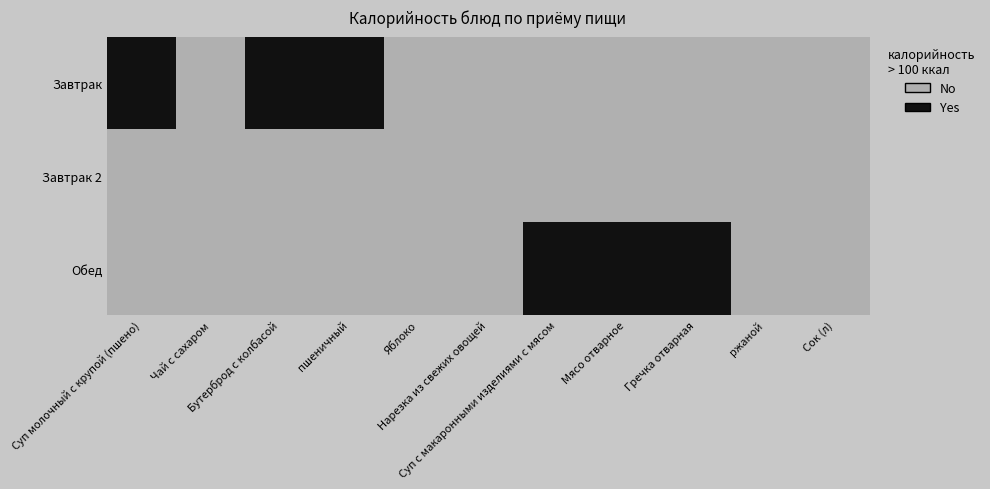

Between Сок (л) and Чай с сахаром, which is larger?

Сок (л)